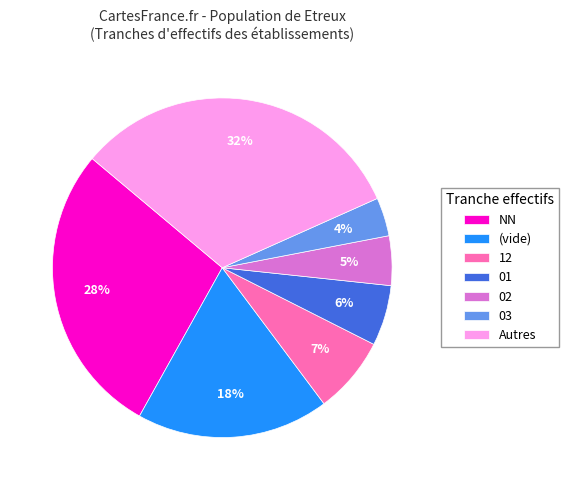

To the nearest percent, what is the average slice percentage?

14%